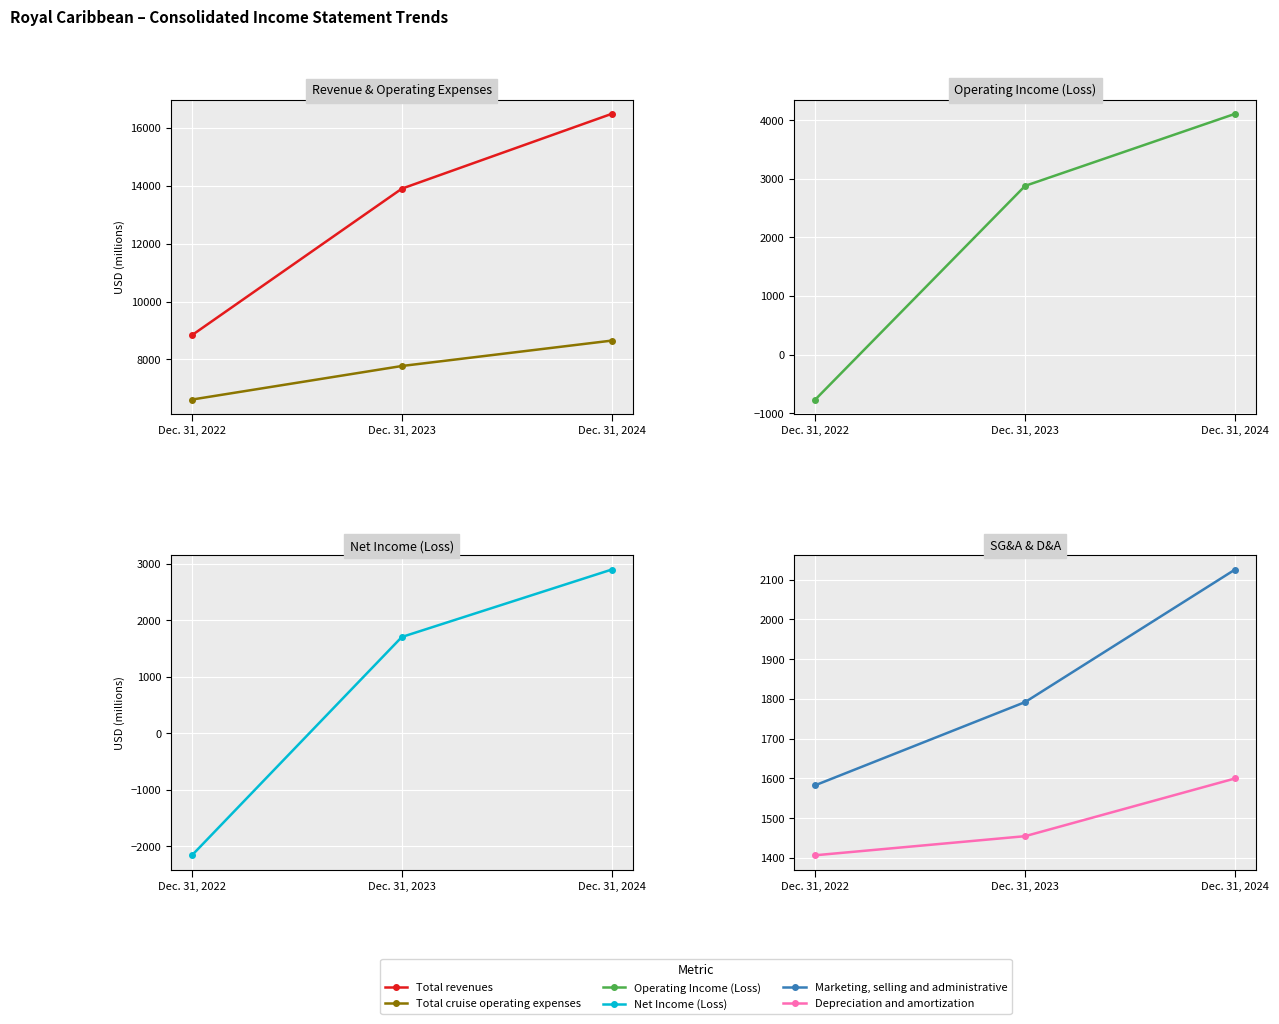

How many values in the Net Income (Loss) series are below 1704?

1